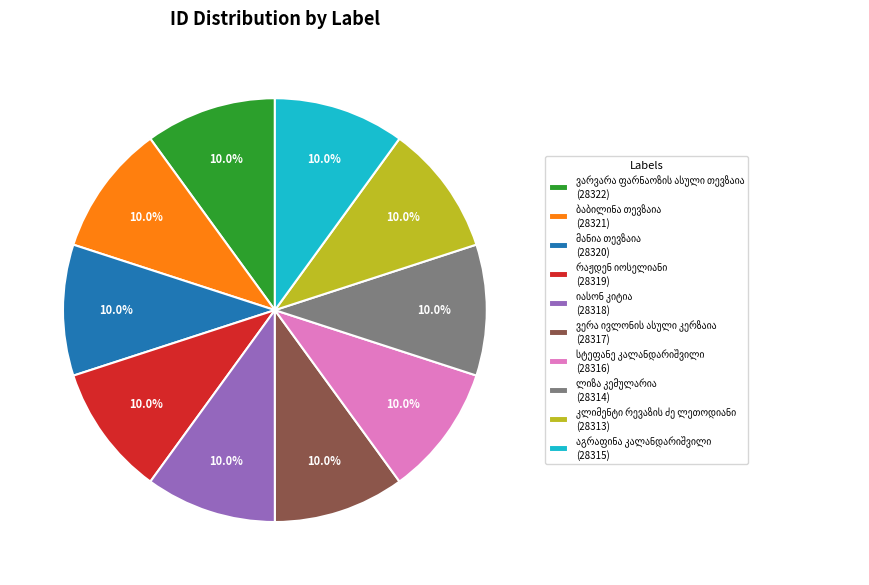

Is there a majority slice in this chart?

No